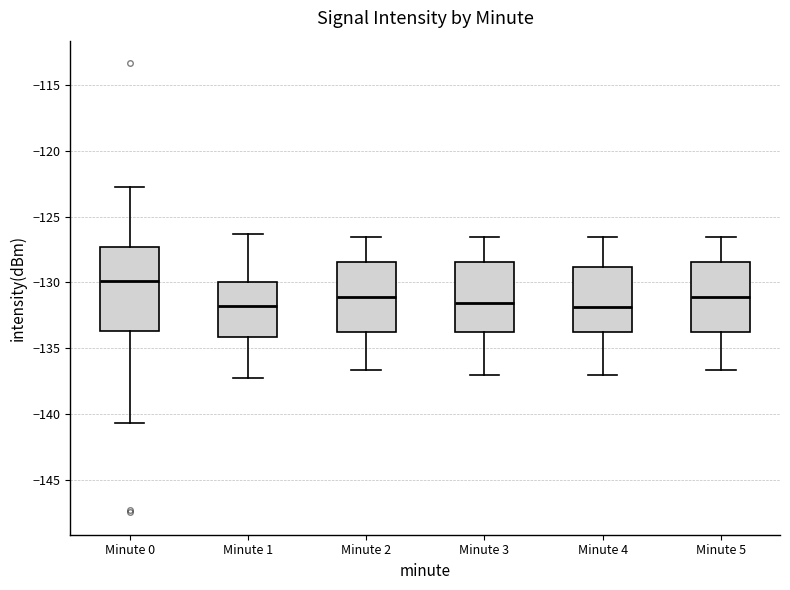

Reading left to right, transcribe this box plot: for each box, give where its median line is, the range the box spans, and where its two whiskers end, as read against the y-axis. The values are not printed on the chart, so give them approximately, as read against the axis.

Minute 0: median -130.0, box -133.5 to -127.5, whiskers -140.5 to -122.5
Minute 1: median -132.0, box -134.0 to -130.0, whiskers -137.0 to -126.5
Minute 2: median -131.0, box -134.0 to -128.5, whiskers -136.5 to -126.5
Minute 3: median -131.5, box -134.0 to -128.5, whiskers -137.0 to -126.5
Minute 4: median -132.0, box -134.0 to -129.0, whiskers -137.0 to -126.5
Minute 5: median -131.0, box -134.0 to -128.5, whiskers -136.5 to -126.5